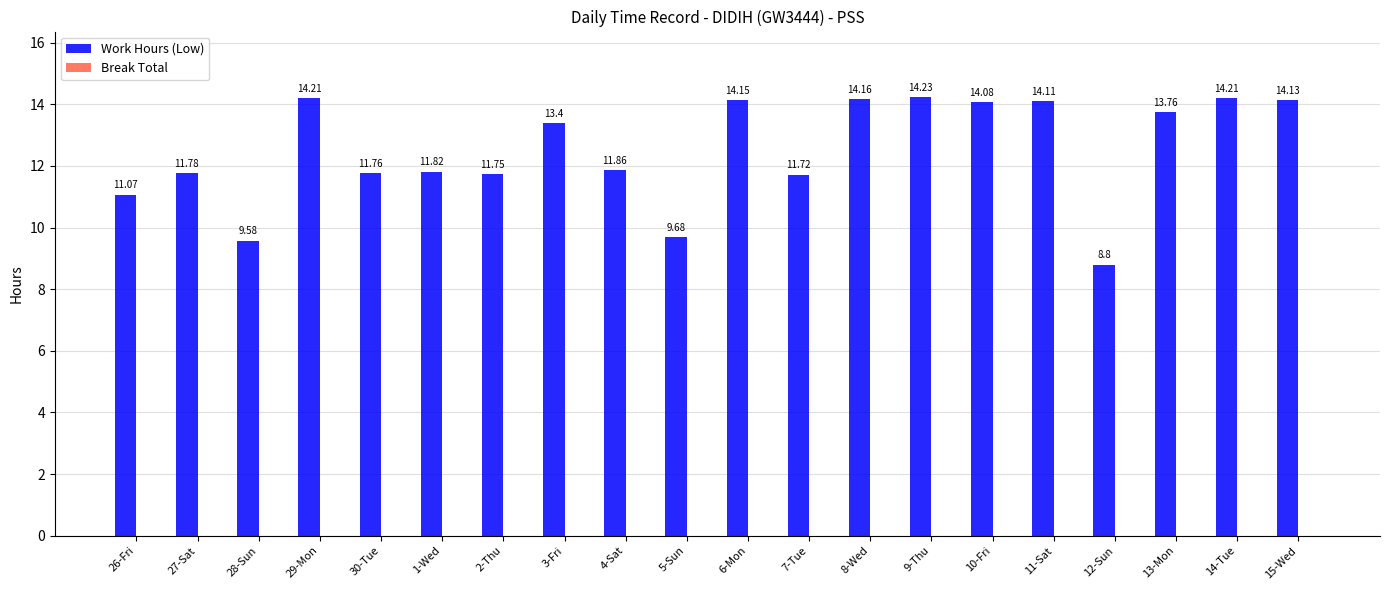

How many values exceed 13?

10